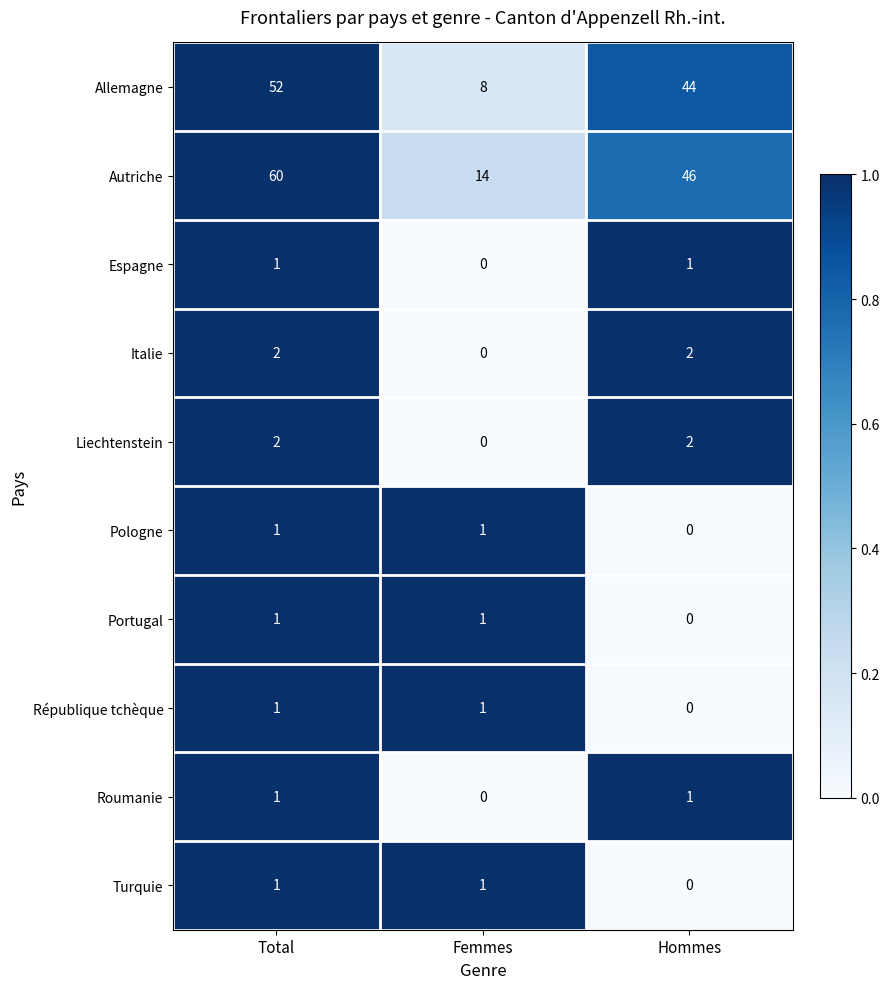

Is it true that Portugal equals -1 at Hommes?

False